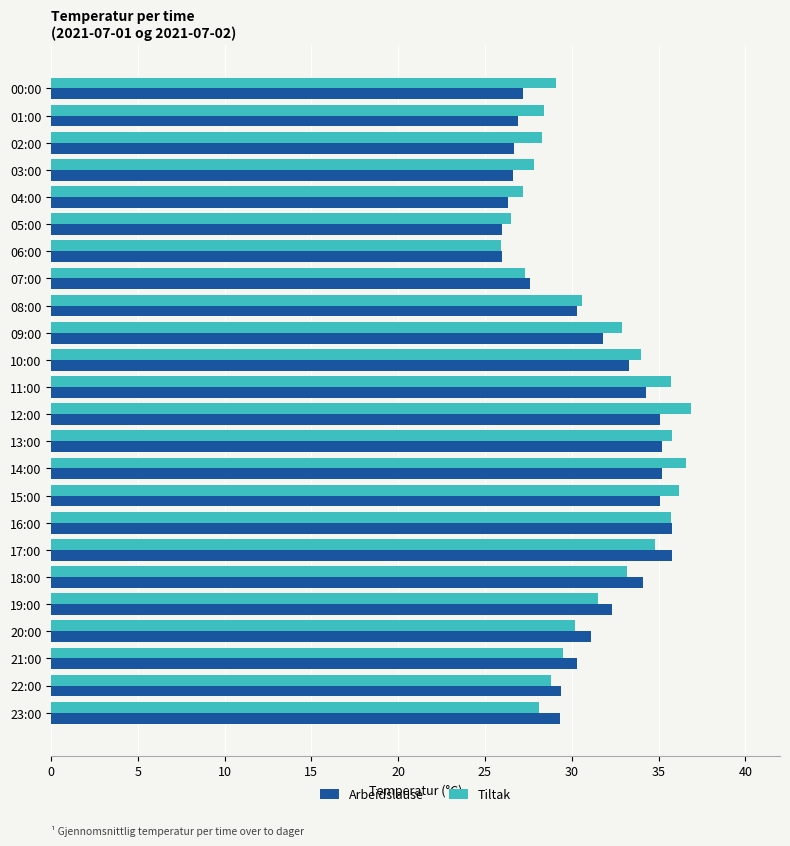

List the series in order of their overall mean, lowest first.

Arbeidslause, Tiltak